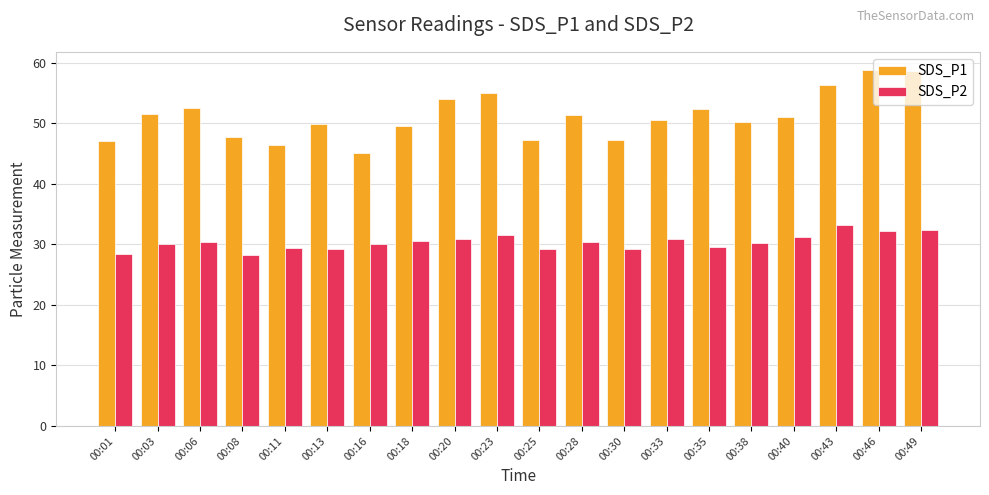

What is the maximum value for SDS_P1?

58.9